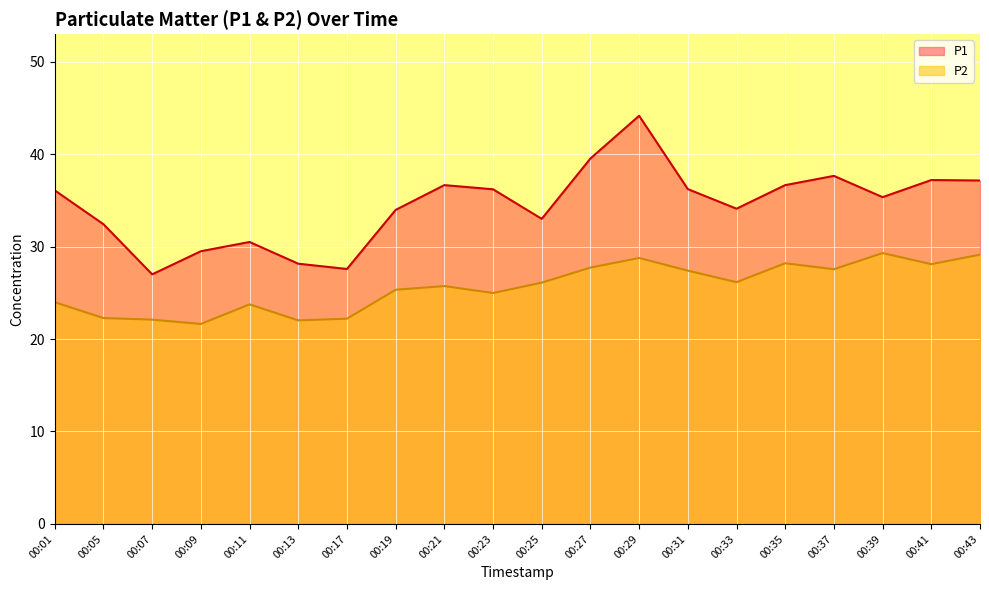

What is the average value of the P2 series?

25.6